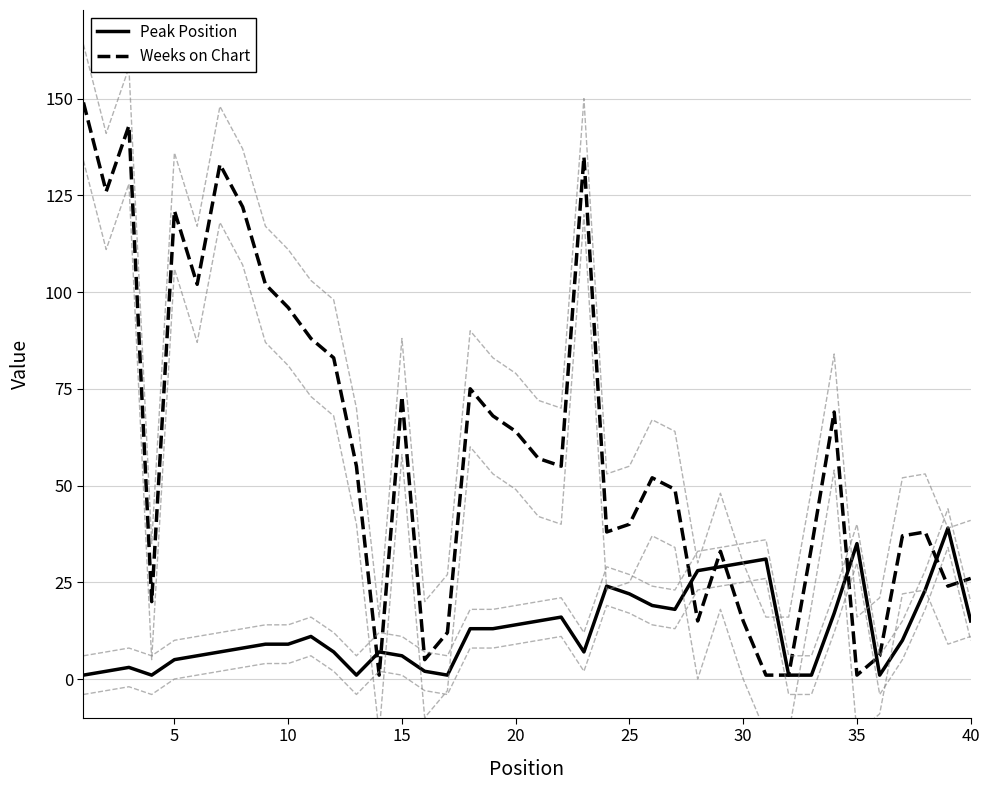

In Weeks on Chart, how many points are higher than both neighbors (excluding endpoints)?

10